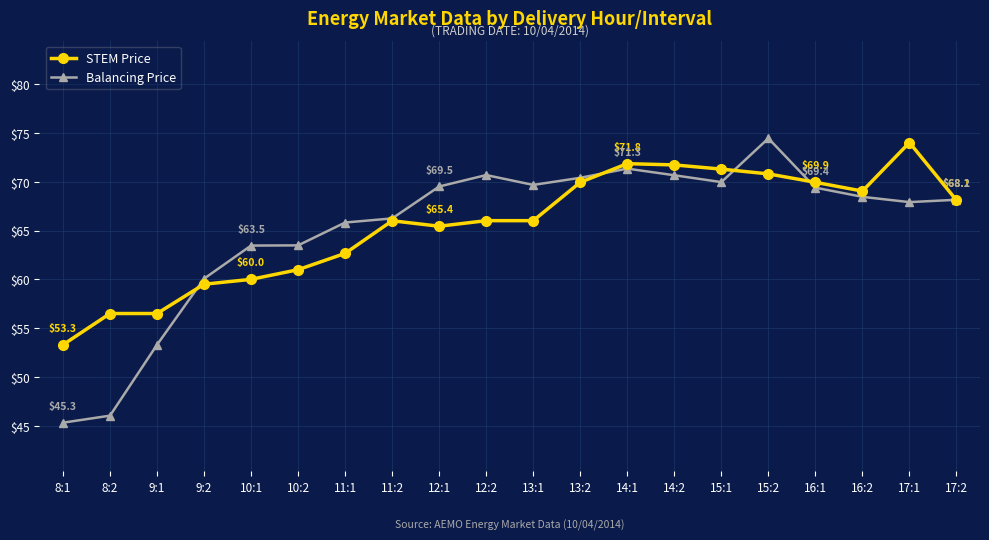

What is the maximum value for Balancing Price?

74.4